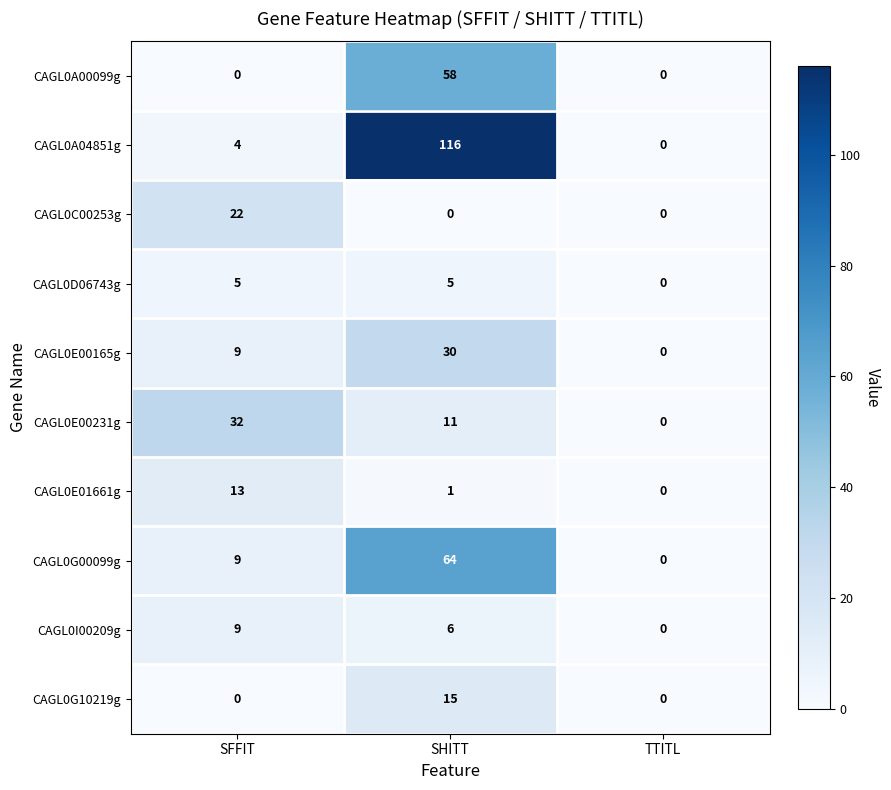

Rank the series at SHITT from highest to lowest value.

CAGL0A04851g, CAGL0G00099g, CAGL0A00099g, CAGL0E00165g, CAGL0G10219g, CAGL0E00231g, CAGL0I00209g, CAGL0D06743g, CAGL0E01661g, CAGL0C00253g